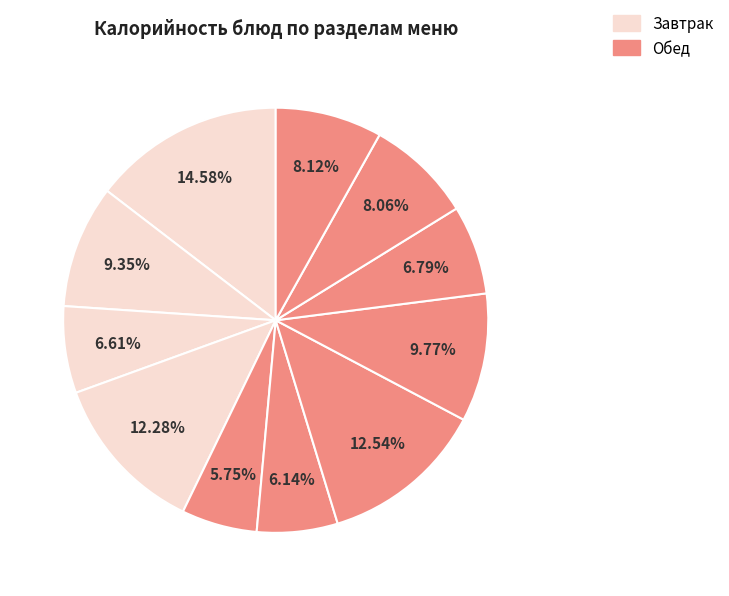

How many segments does this pie chart have?

11